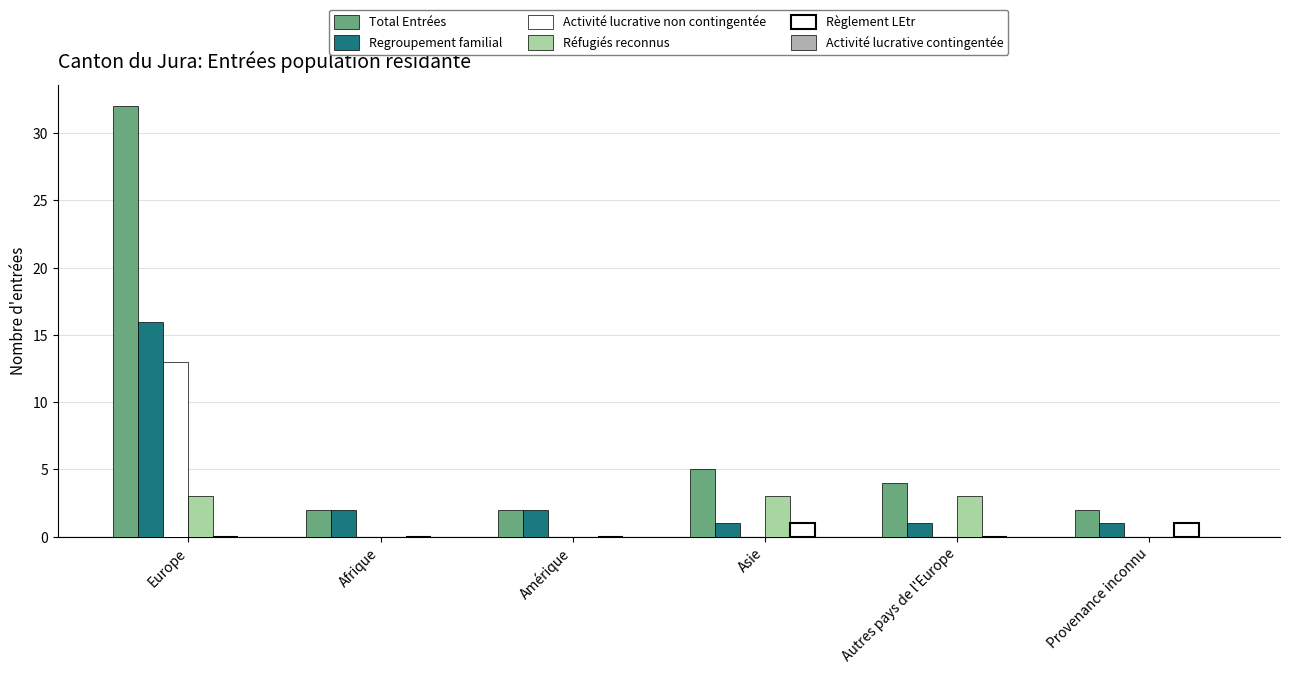

Which series has the widest spread of values?

Total Entrées